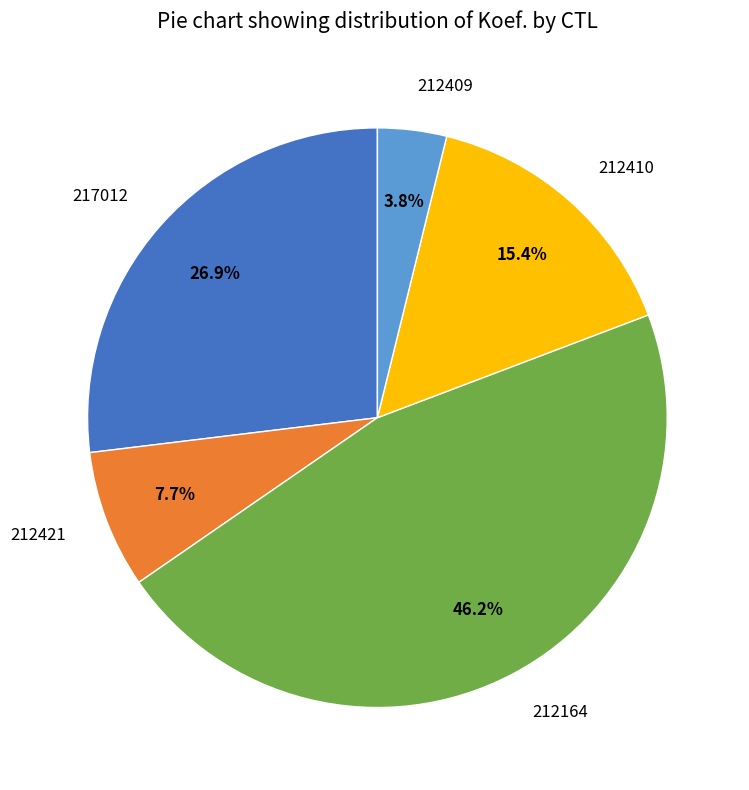

To the nearest percent, what is the combined percentage of 212409 and 212164?

50%